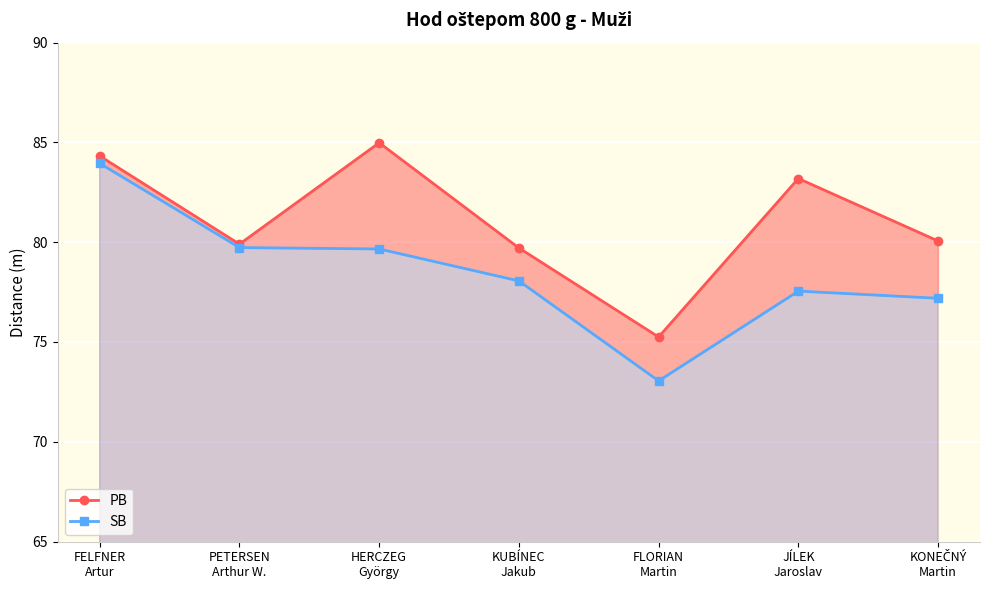

At which label is SB closest to 78?

KUBÍNEC
Jakub